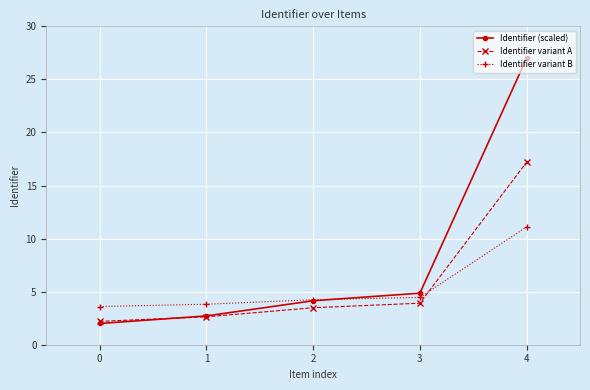

Where is Identifier variant A nearest to the value 9?

3